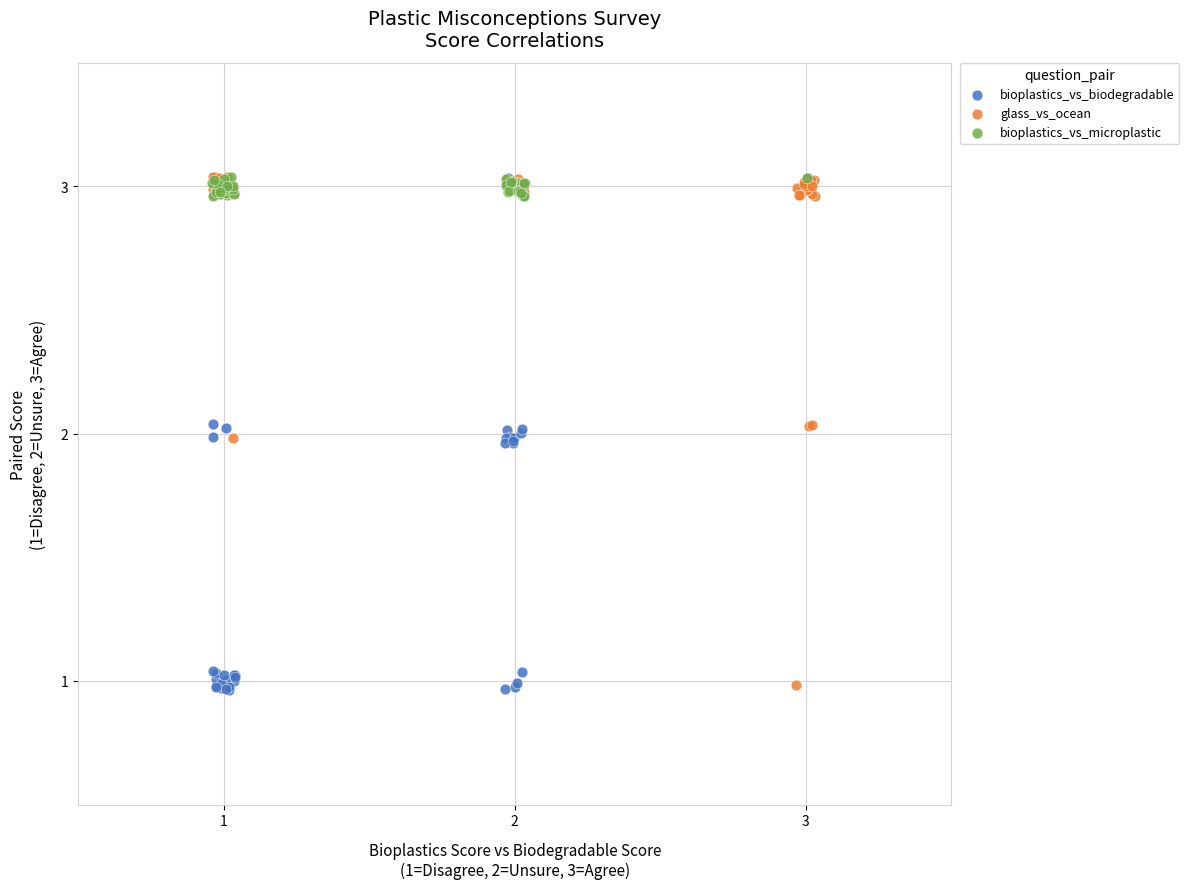

Which series has the largest Y range (max minus min)?

bioplastics_vs_biodegradable